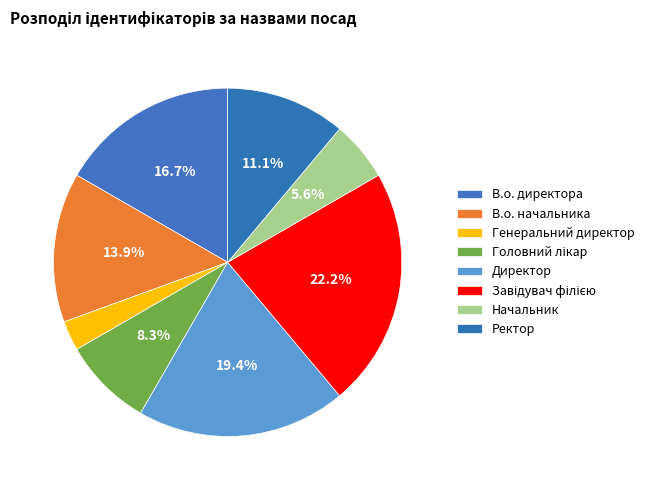

Approximately how many times larger is the value at Завідувач філією compared to Директор?

1.1